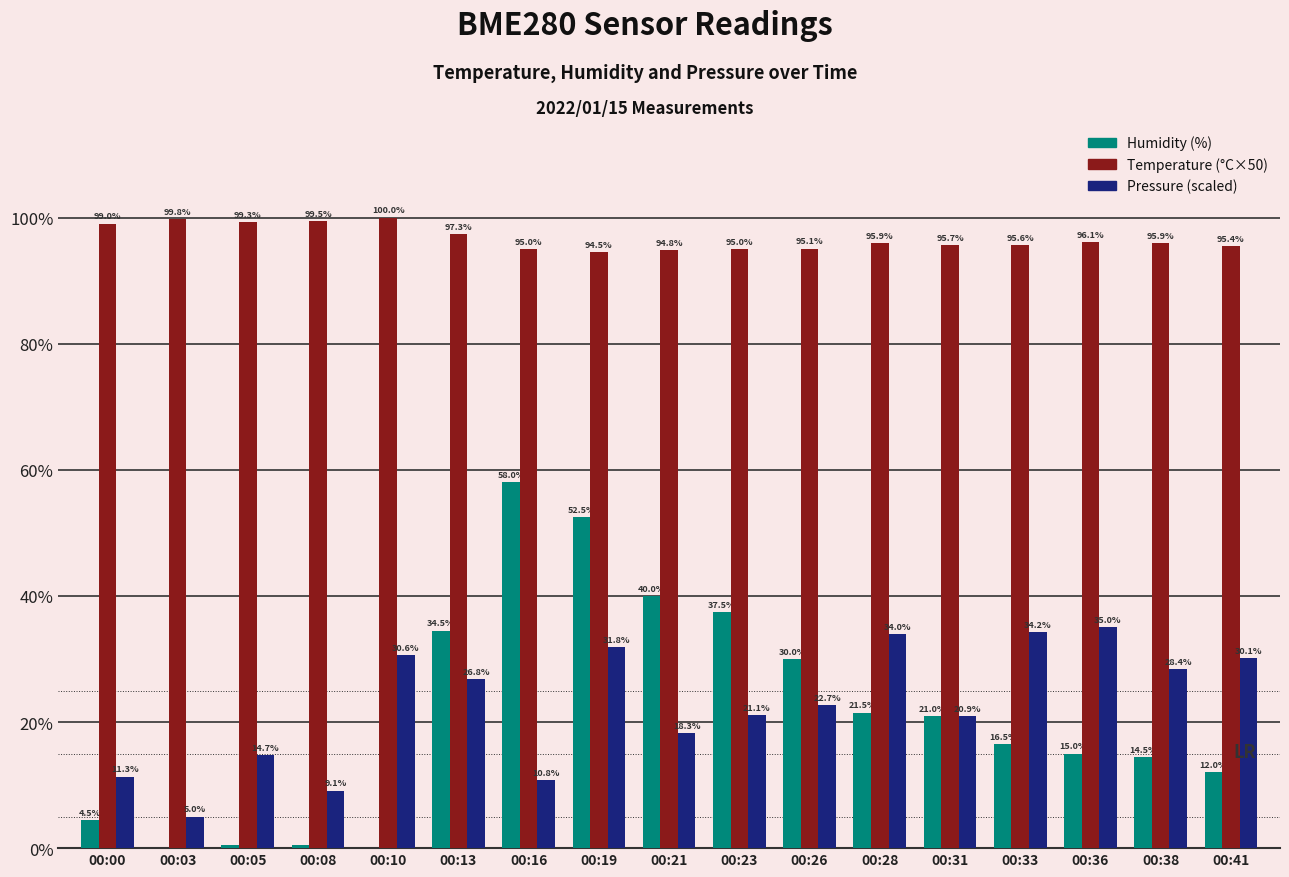

At which category is the sum across all series the highest?

00:19